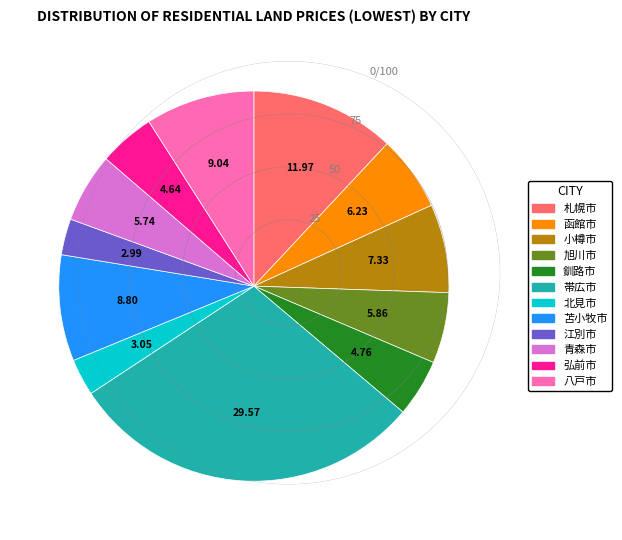

Between 帯広市 and 小樽市, which is larger?

帯広市